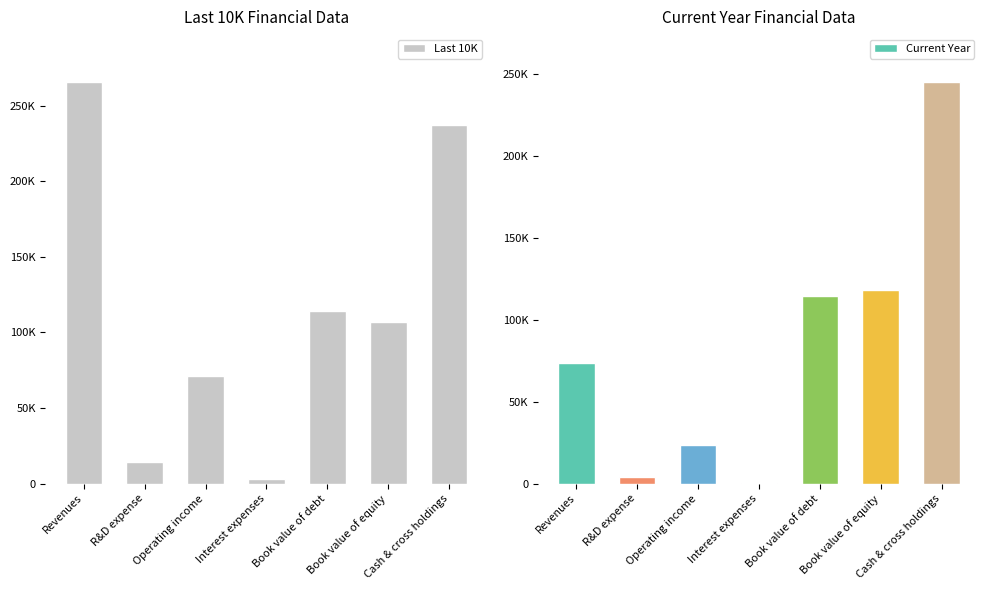

What are all the series names shown in the legend?

Last 10K, Current Year